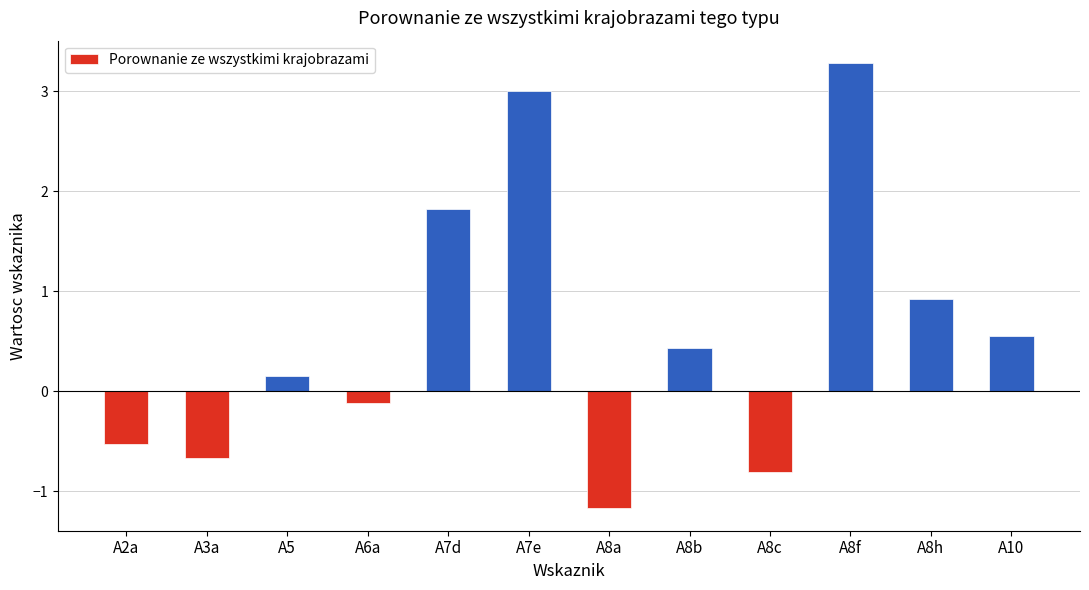

The value at A8f is 5.2. True or false?

False